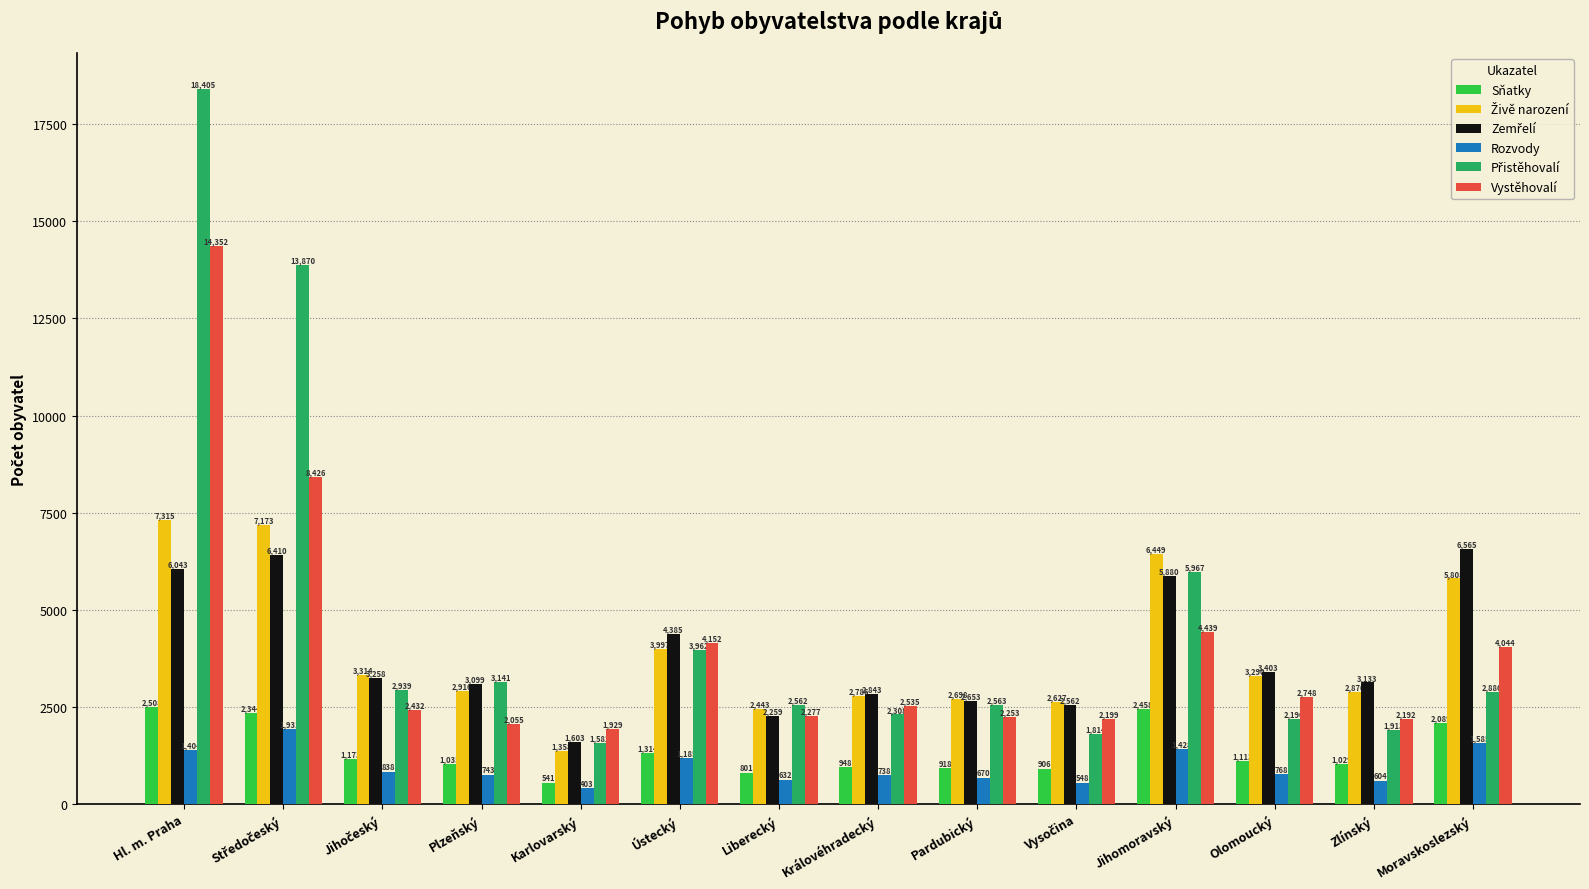

The value of Sňatky at Moravskoslezský is 2089. True or false?

True